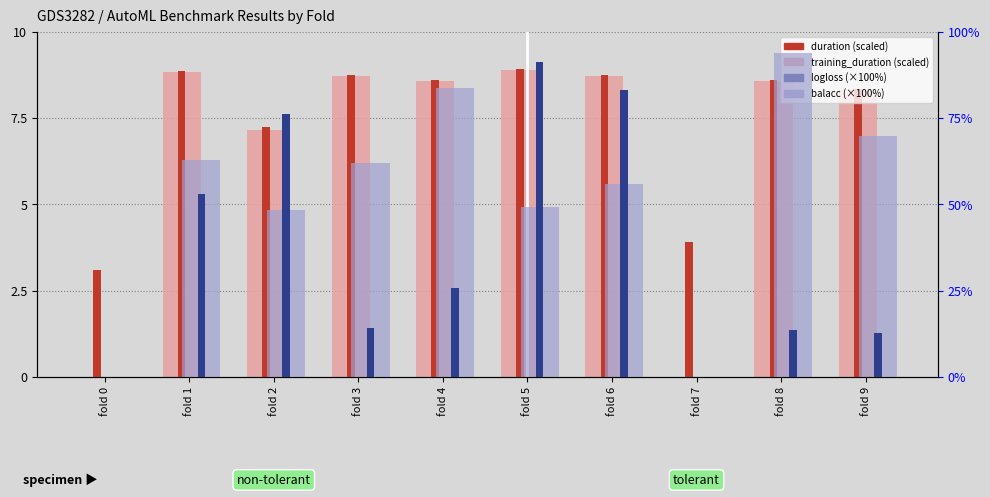

Reading left to right, what are all the values shown in this chart?

training_duration: fold 0=0.0	fold 1=8.8	fold 2=7.1	fold 3=8.7	fold 4=8.6	fold 5=8.9	fold 6=8.7	fold 7=0.0	fold 8=8.6	fold 9=8.3
duration: fold 0=3.1	fold 1=8.9	fold 2=7.2	fold 3=8.8	fold 4=8.6	fold 5=8.9	fold 6=8.7	fold 7=3.9	fold 8=8.6	fold 9=8.3
balacc: fold 0=0.0	fold 1=62.9	fold 2=48.4	fold 3=62.1	fold 4=83.8	fold 5=49.2	fold 6=55.8	fold 7=0.0	fold 8=93.9	fold 9=69.7
logloss: fold 0=0.0	fold 1=53.1	fold 2=76.3	fold 3=14.1	fold 4=25.6	fold 5=91.1	fold 6=83.0	fold 7=0.0	fold 8=13.6	fold 9=12.8